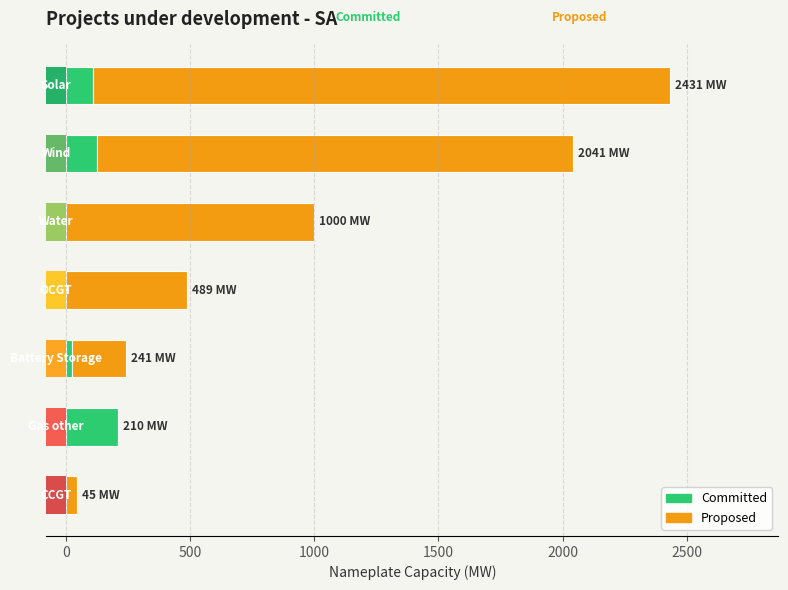

How many bars are there in each group?

2